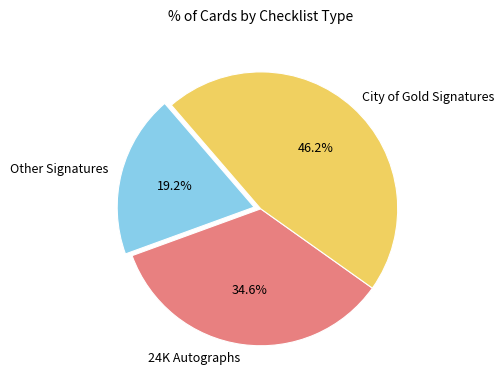

Rank the categories by value from highest to lowest.

City of Gold Signatures, 24K Autographs, Other Signatures